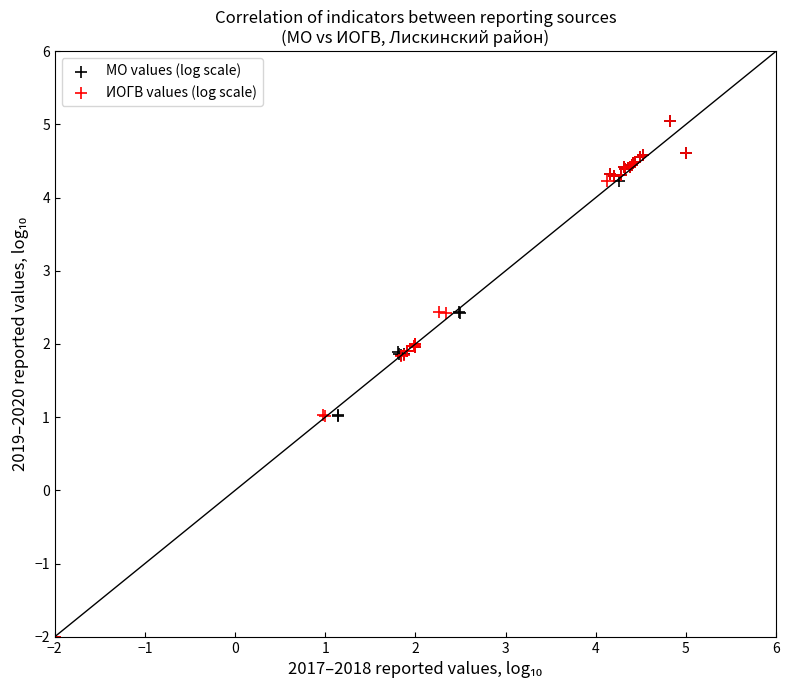

Which series has the largest Y range (max minus min)?

МО values (log scale)